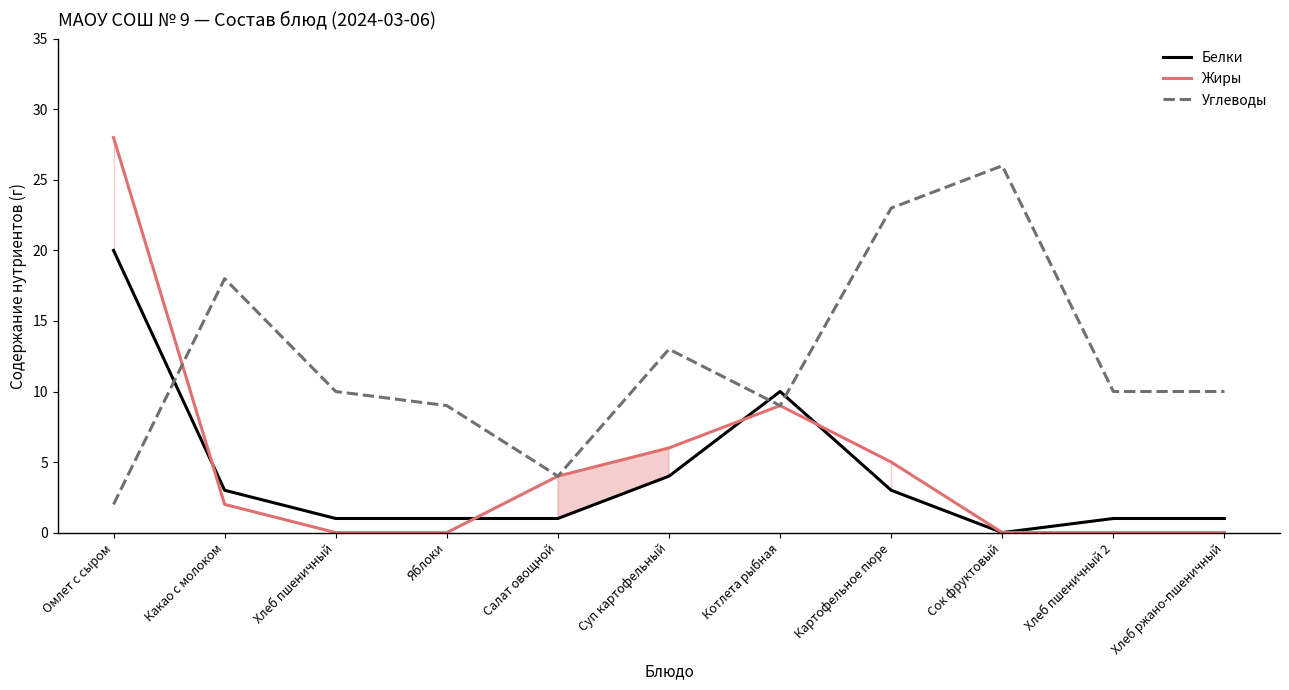

What is the maximum value for Белки?

20